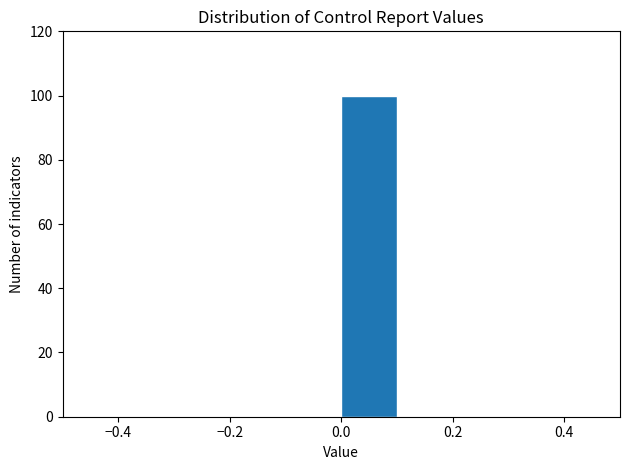

Reading left to right, list every bar in this chart as the range it spans on the x-axis followed by its height. The values are not printed on the chart, so give them approximately, as read against the axis.

-0.5 to -0.4: 0
-0.4 to -0.3: 0
-0.3 to -0.2: 0
-0.2 to -0.1: 0
-0.1 to 0.0: 0
0.0 to 0.1: 100
0.1 to 0.2: 0
0.2 to 0.3: 0
0.3 to 0.4: 0
0.4 to 0.5: 0